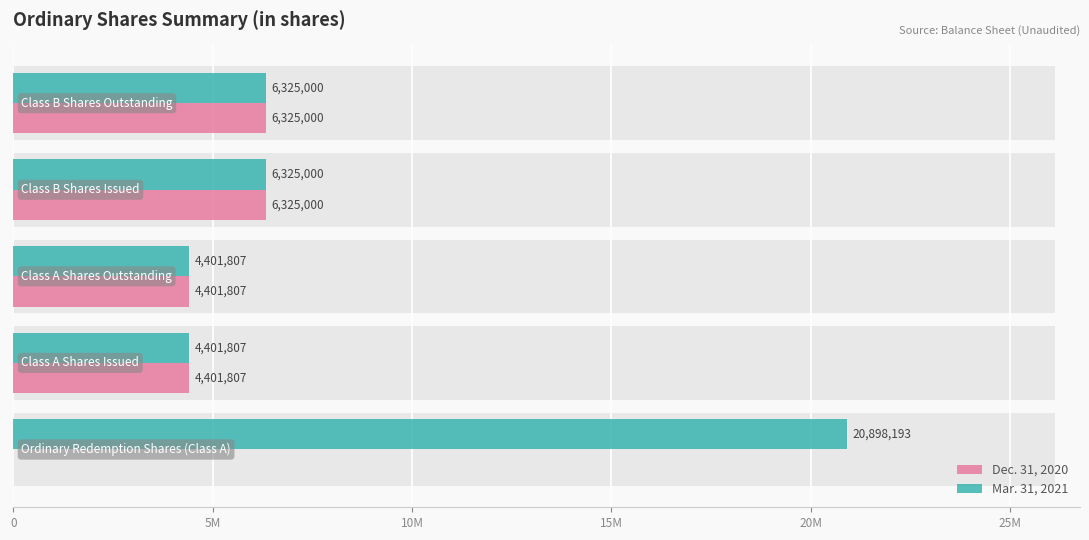

Reading right to left, what are all the values shown in this chart?

Dec. 31, 2020: 6325000	6325000	4401807	4401807	0
Mar. 31, 2021: 6325000	6325000	4401807	4401807	20898193